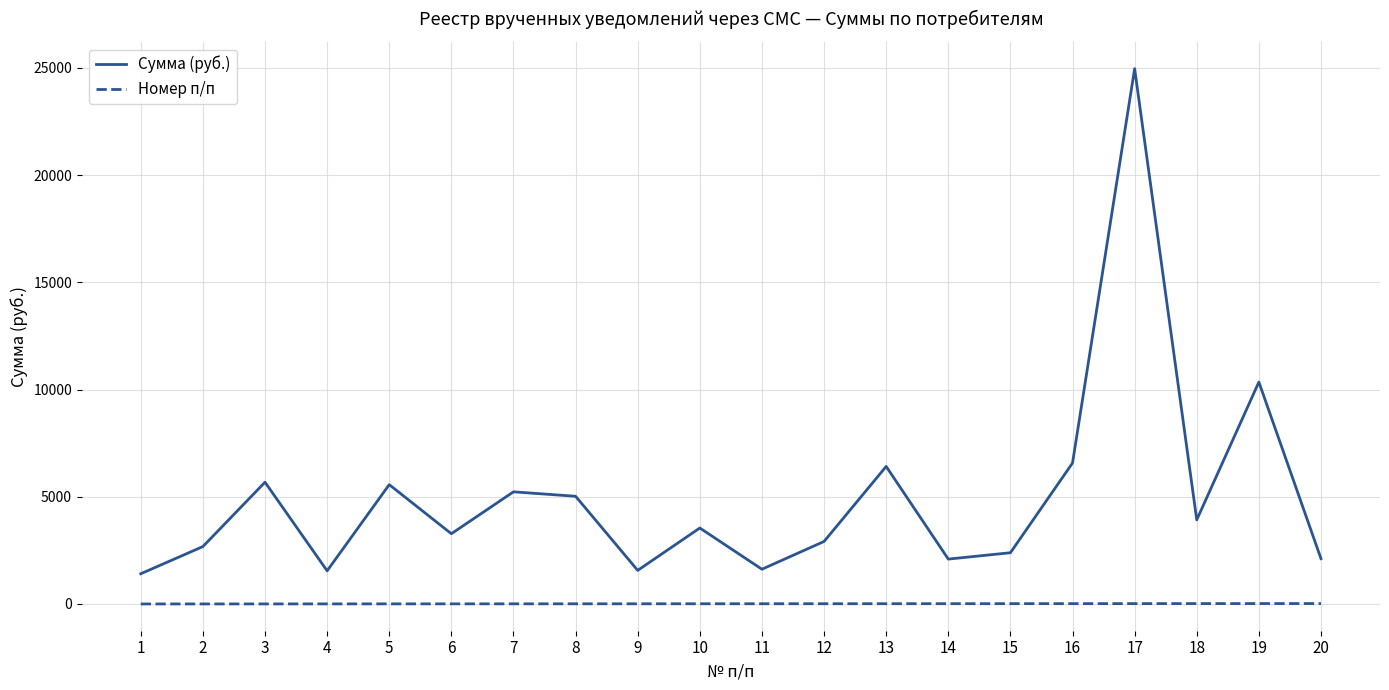

Which series has the widest spread of values?

Сумма (руб.)